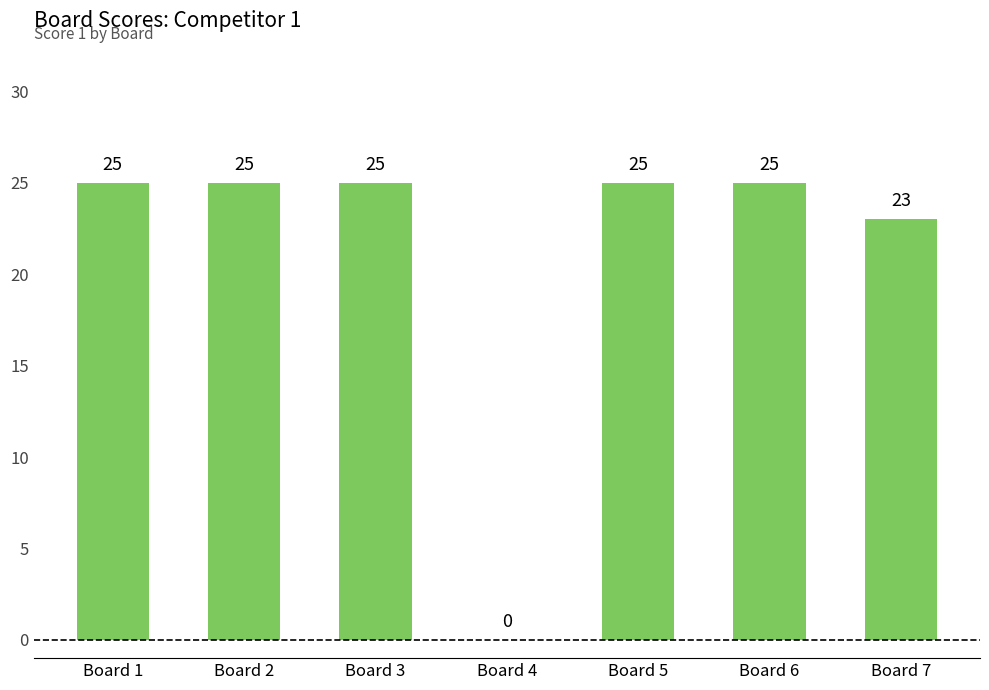

Between Board 5 and Board 4, which is larger?

Board 5